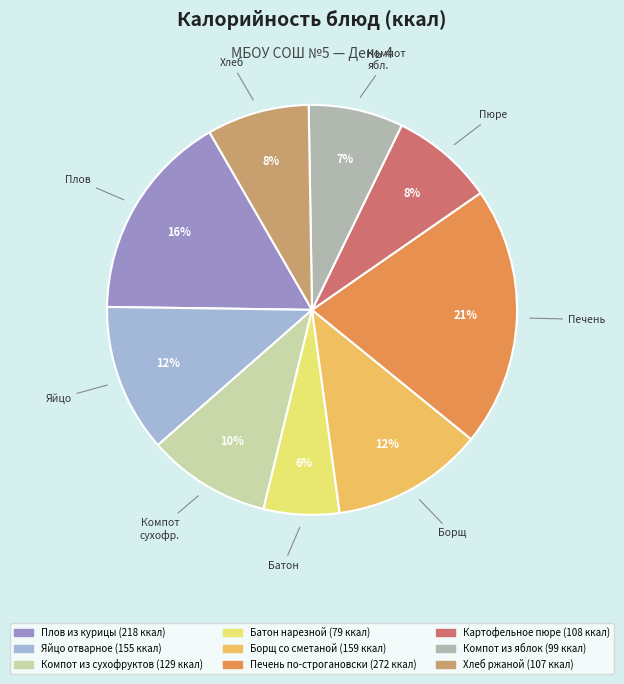

What percentage is the Картофельное пюре slice, to the nearest percent?

8%